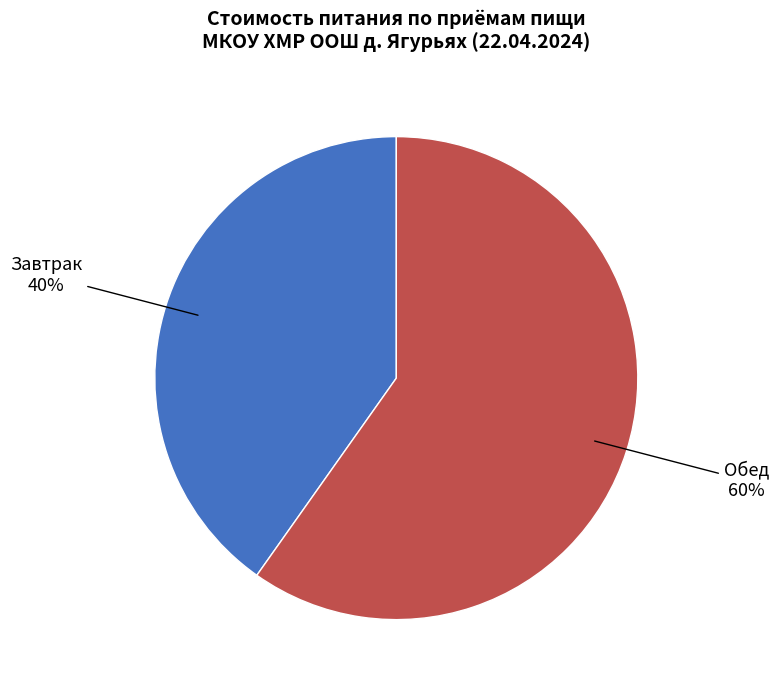

To the nearest percent, what is the average slice percentage?

50%